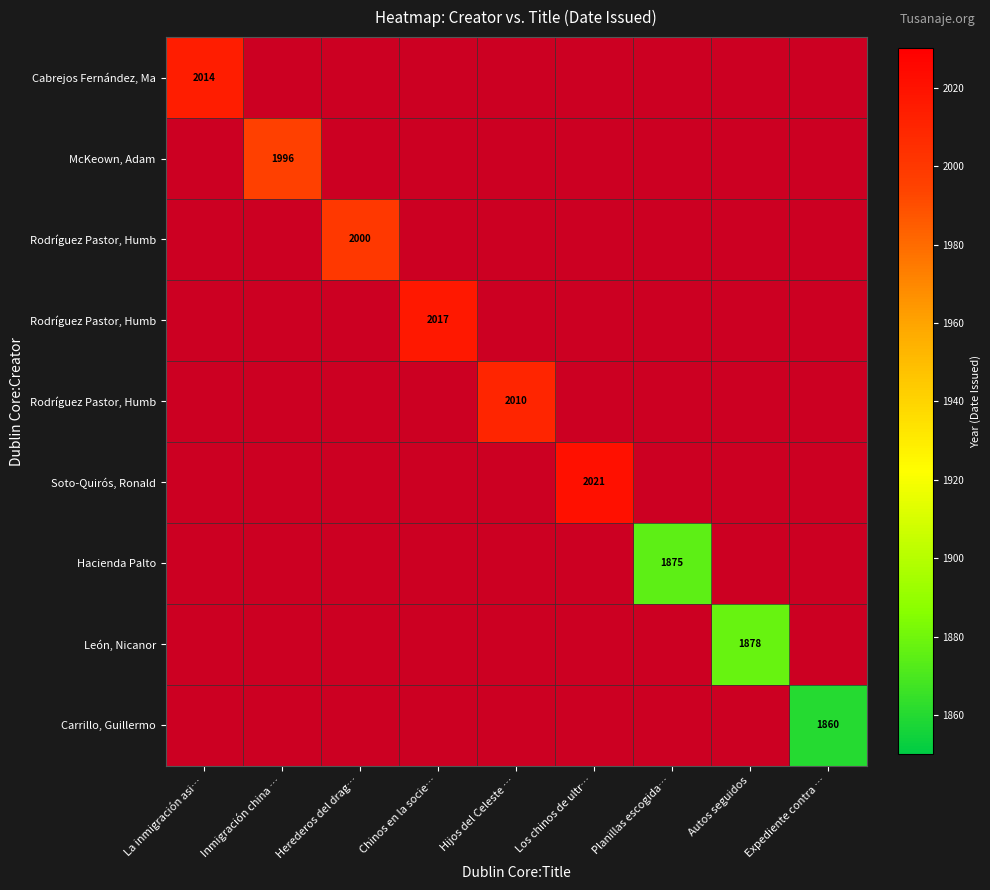

At which category does the chart reach its minimum across all series?

Expediente contra …